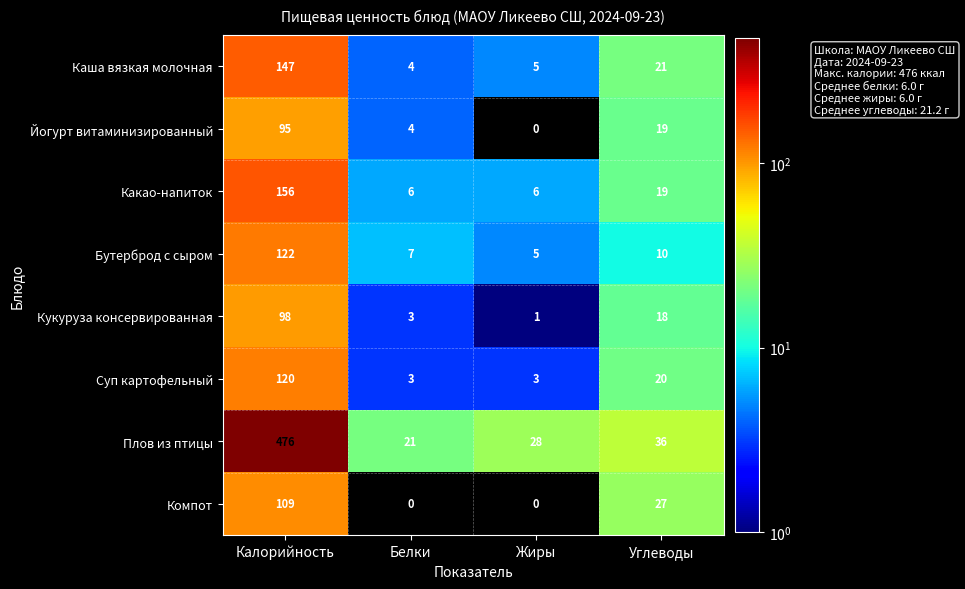

Is it true that Какао-напиток equals 19 at Углеводы?

True